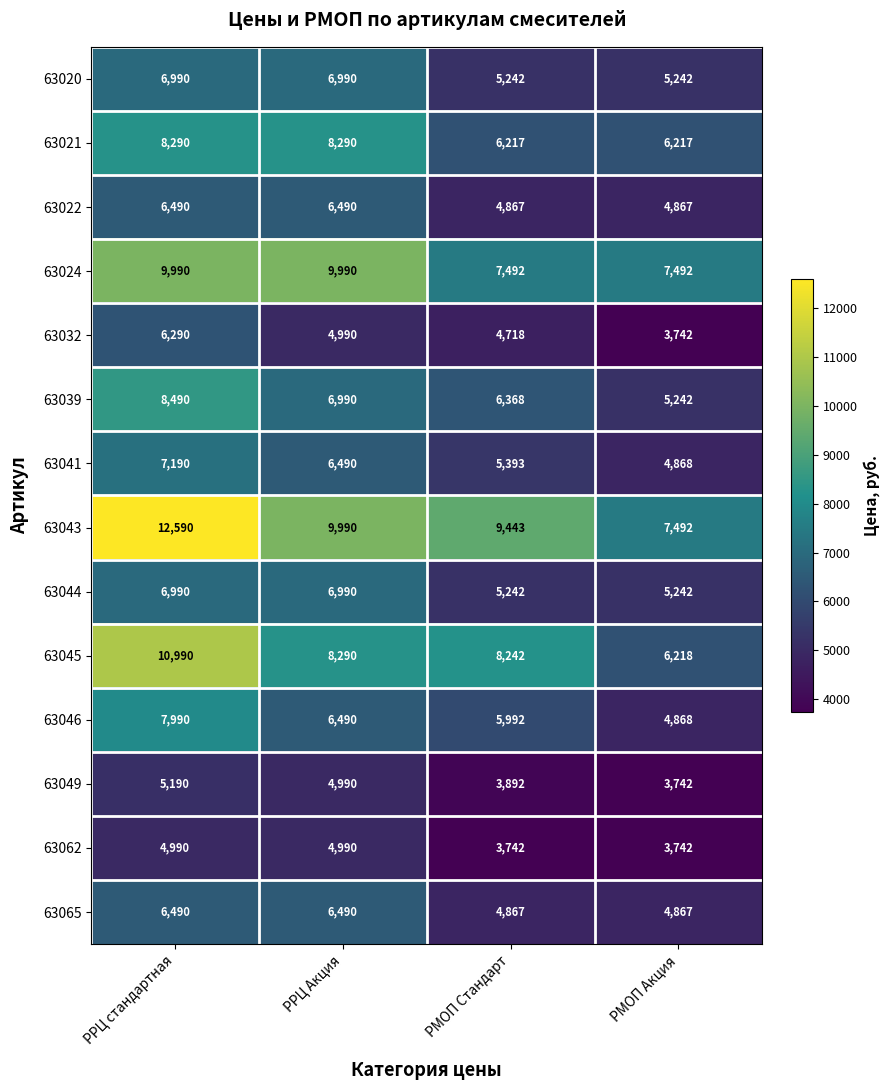

True or false: 63041 has a value of 4868 at РМОП Акция.

True